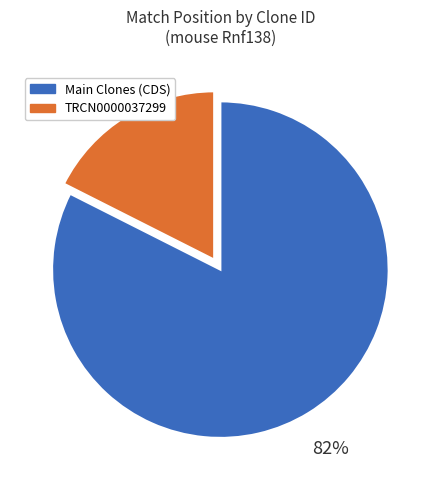

The TRCN0000037299 slice represents 7% of the pie. True or false?

False